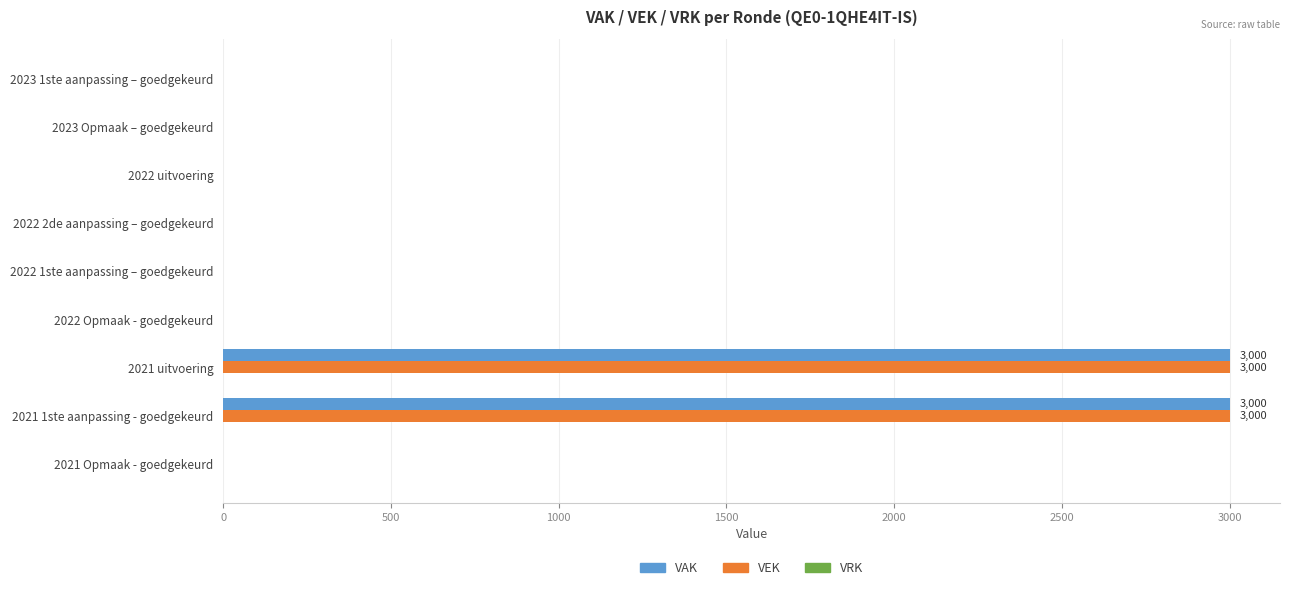

Is the value of VEK at 2022 2de aanpassing – goedgekeurd greater than the value of VAK at 2021 uitvoering?

No